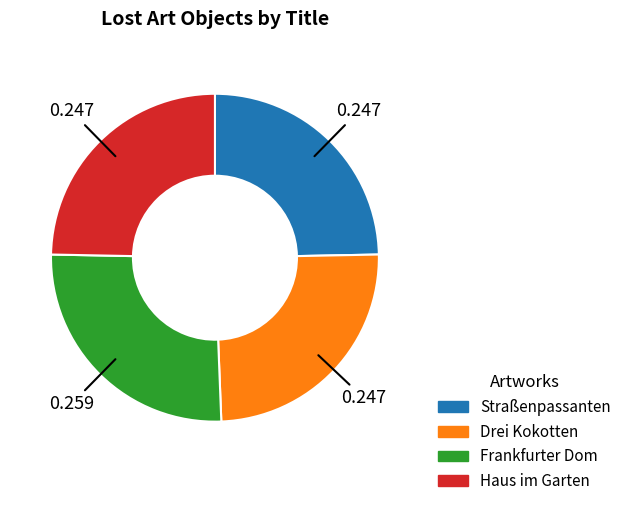

Does Drei Kokotten represent more than half of the total?

No